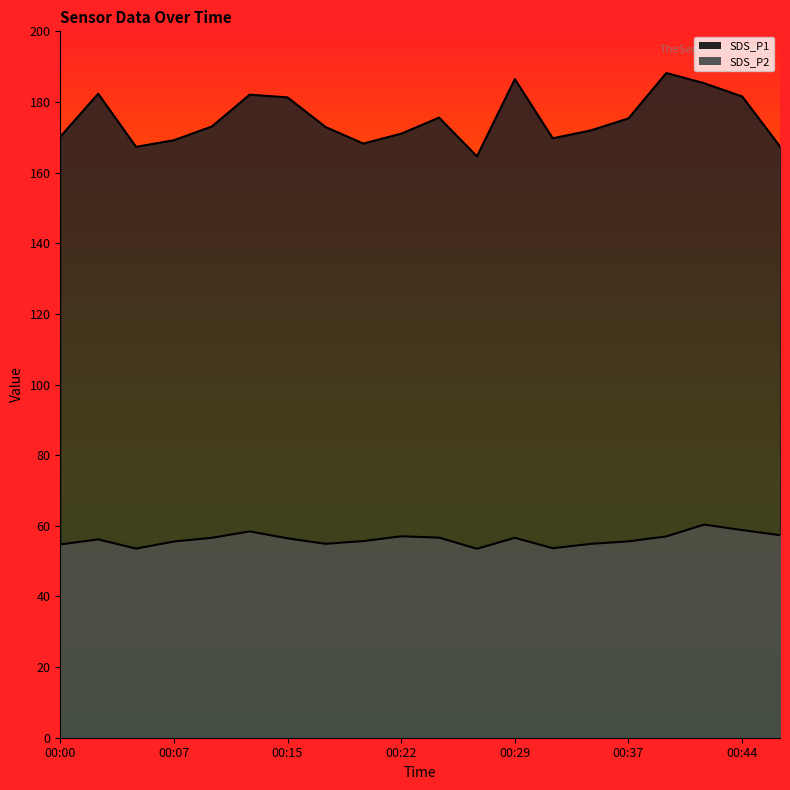

True or false: SDS_P1 and SDS_P2 cross at least once.

False